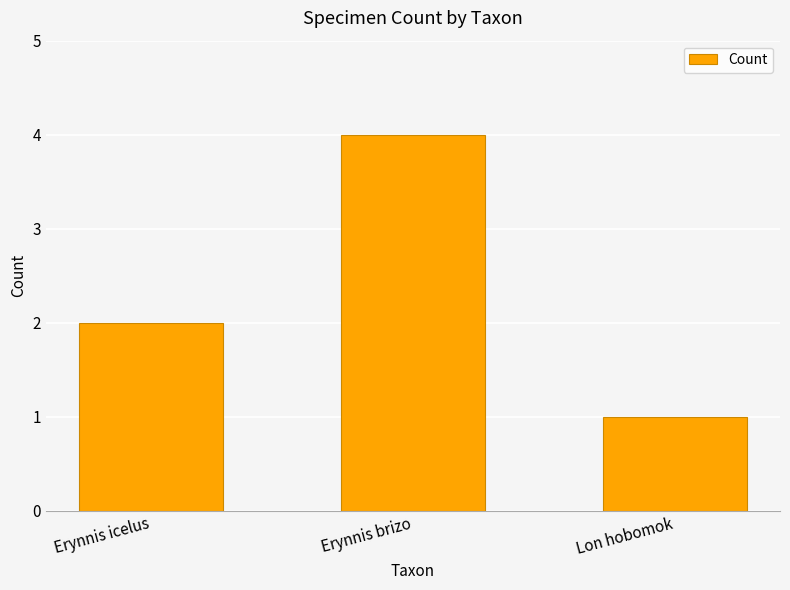

What value does the data have at Erynnis brizo?

4